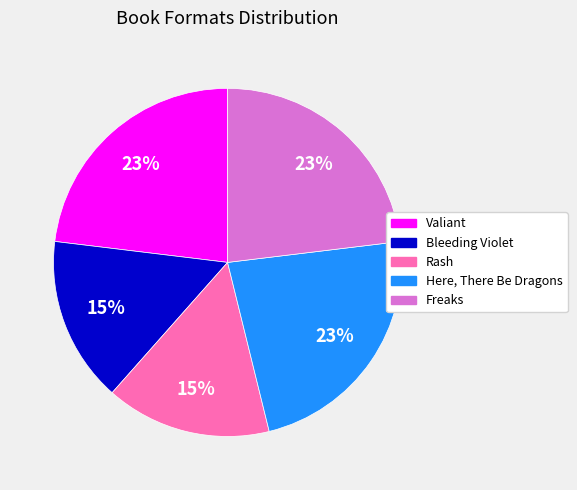

How many segments does this pie chart have?

5